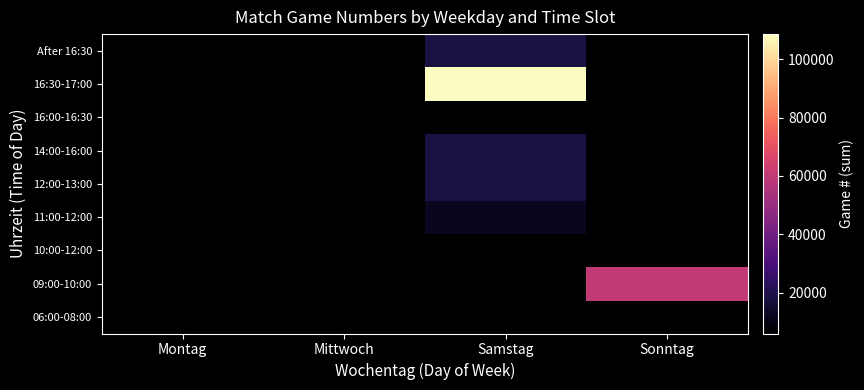

Which label corresponds to the largest value in the chart?

Samstag